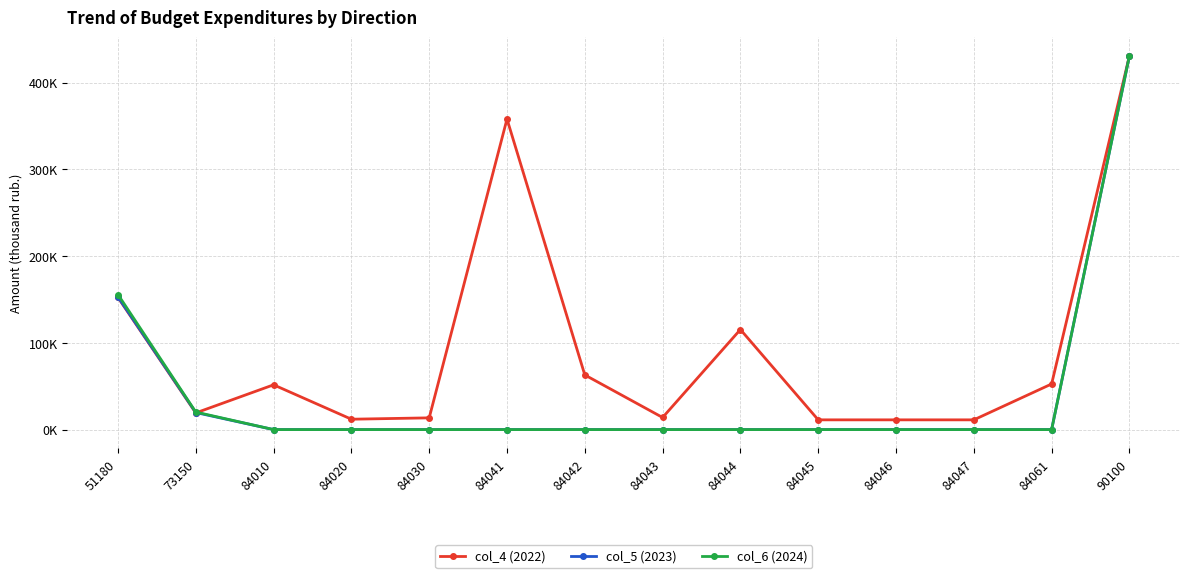

What is the total value across all series at 84030?

13525.0